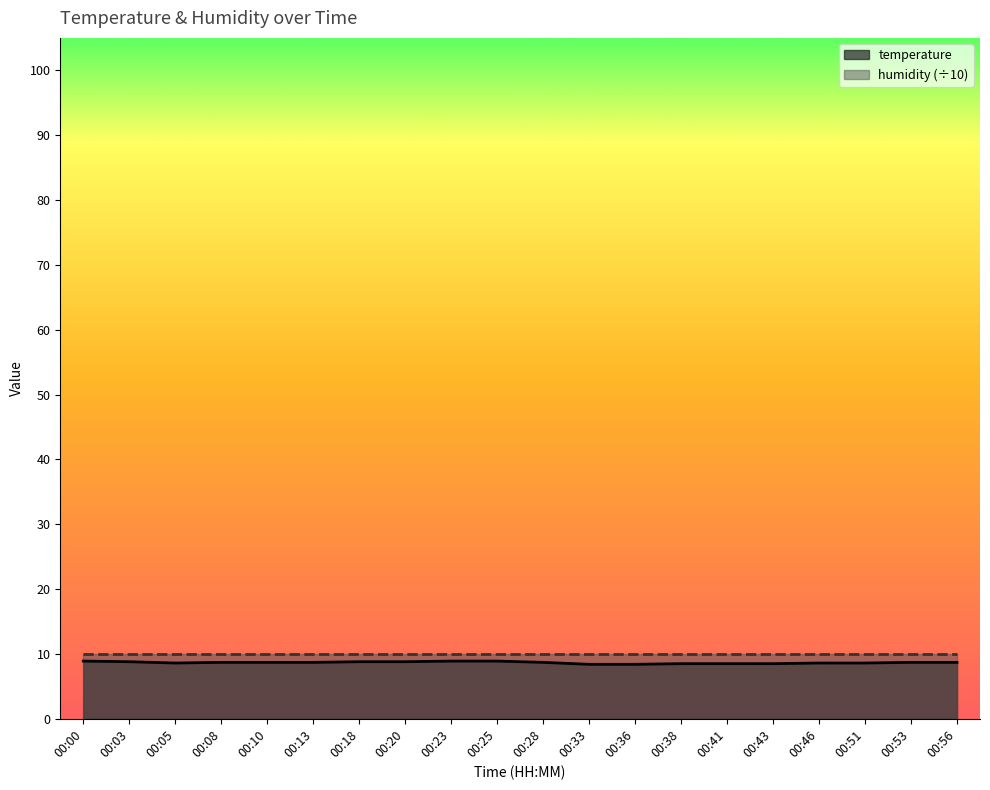

Rank the categories by value from highest to lowest.

00:00, 00:23, 00:25, 00:03, 00:18, 00:20, 00:08, 00:10, 00:13, 00:28, 00:53, 00:56, 00:05, 00:46, 00:51, 00:38, 00:41, 00:43, 00:33, 00:36